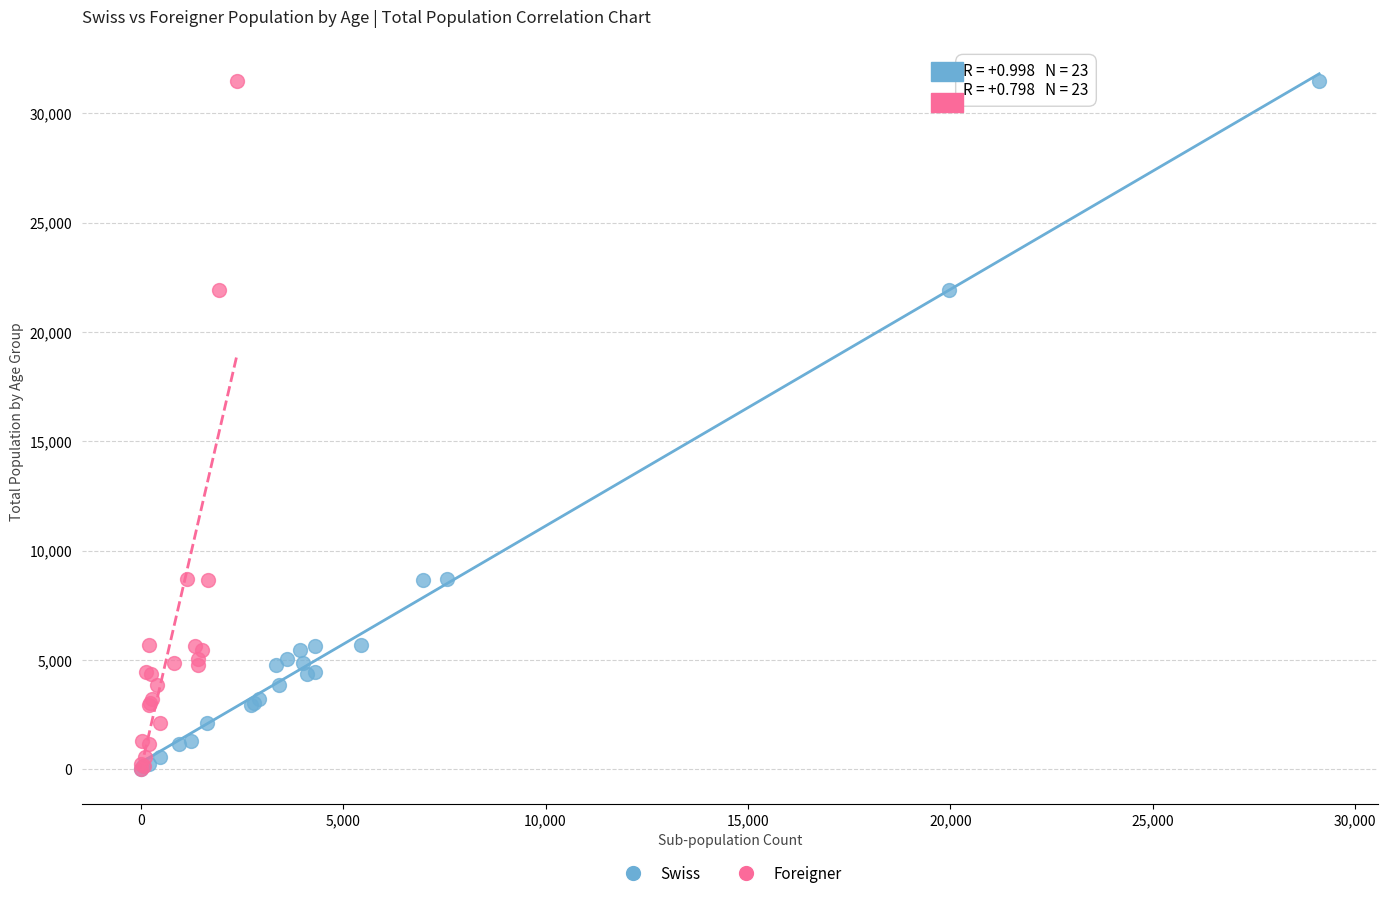

What are all the series names shown in the legend?

Swiss, Foreigner